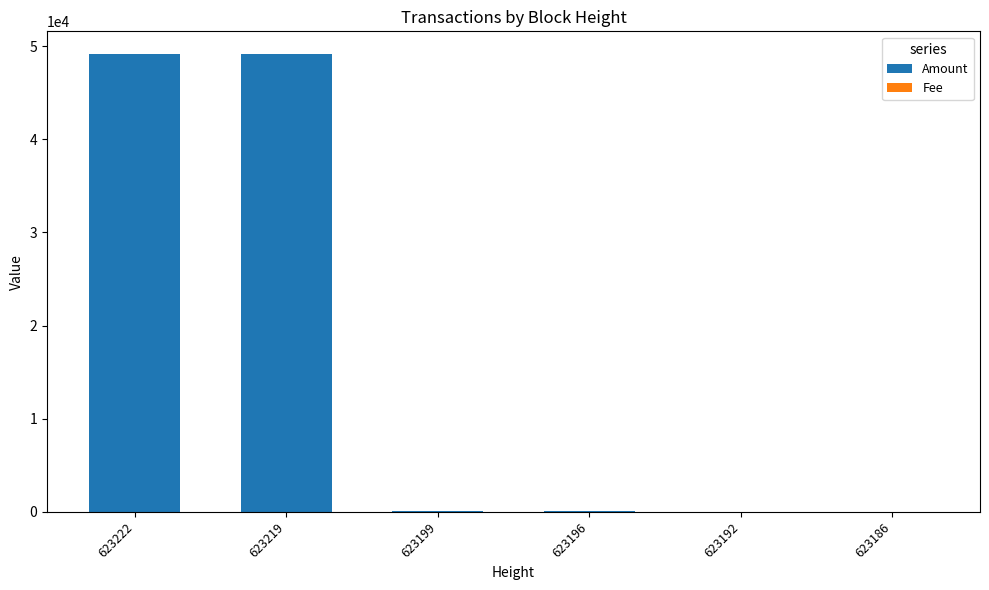

The value of Amount at 623219 is 77125.8. True or false?

False